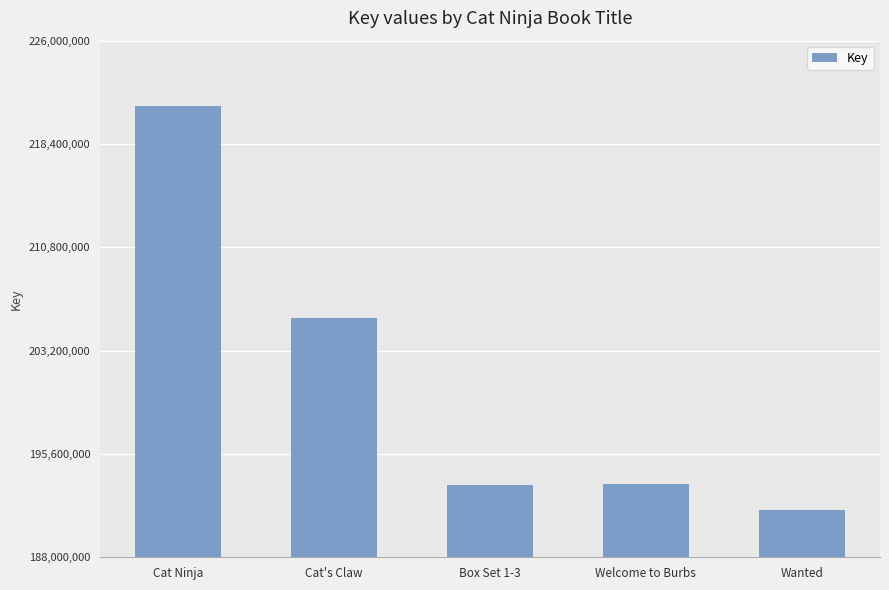

What is the difference between the maximum and second lowest values?

27888625